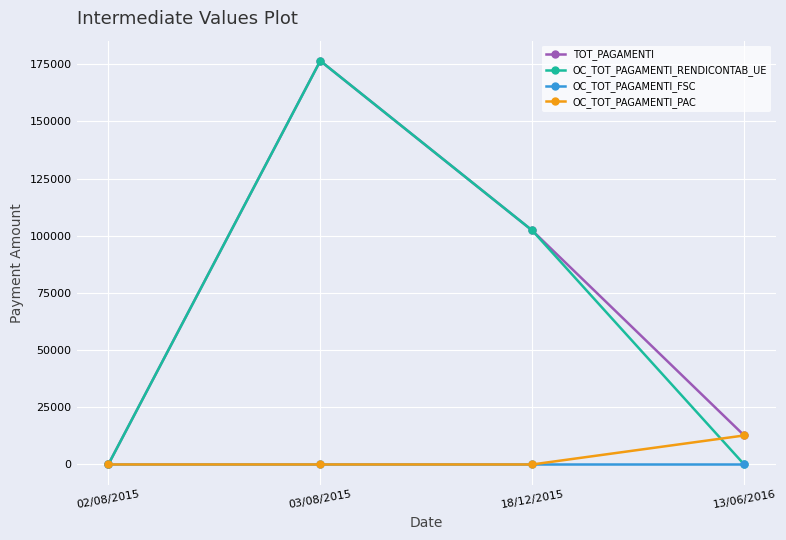

What is the total value across all series at 13/06/2016?

25356.9